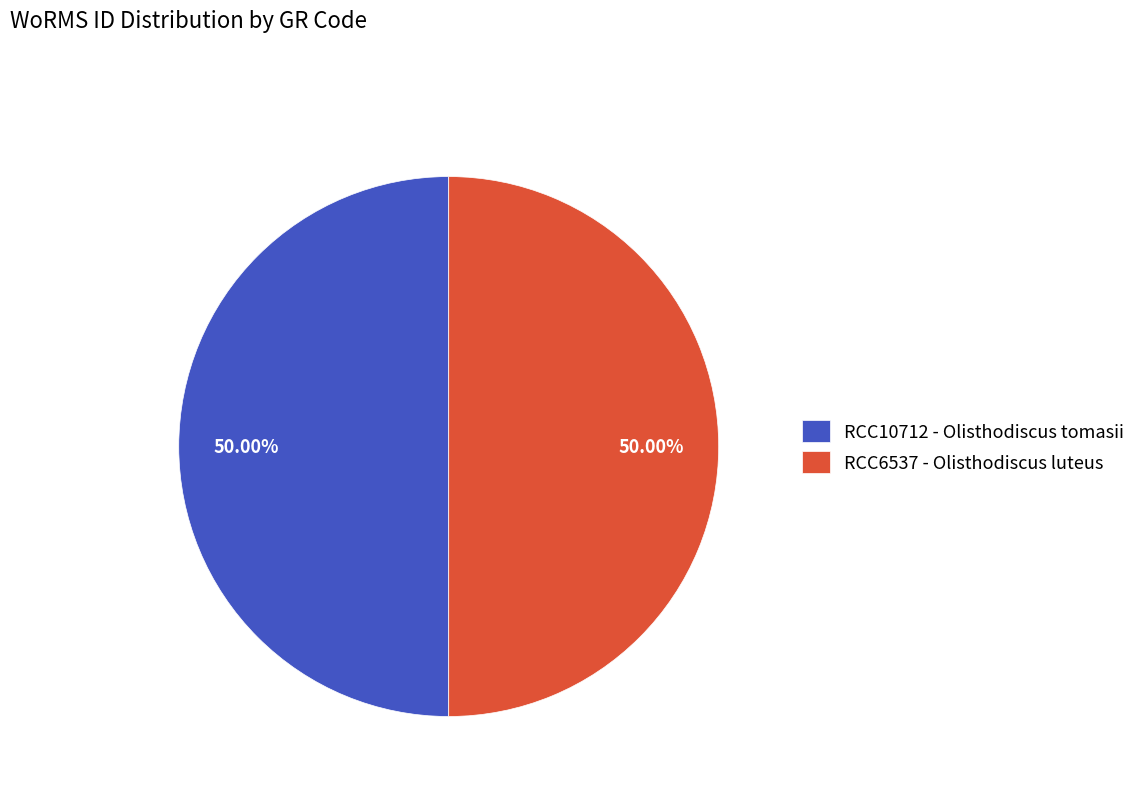

How many slices are in this pie chart?

2